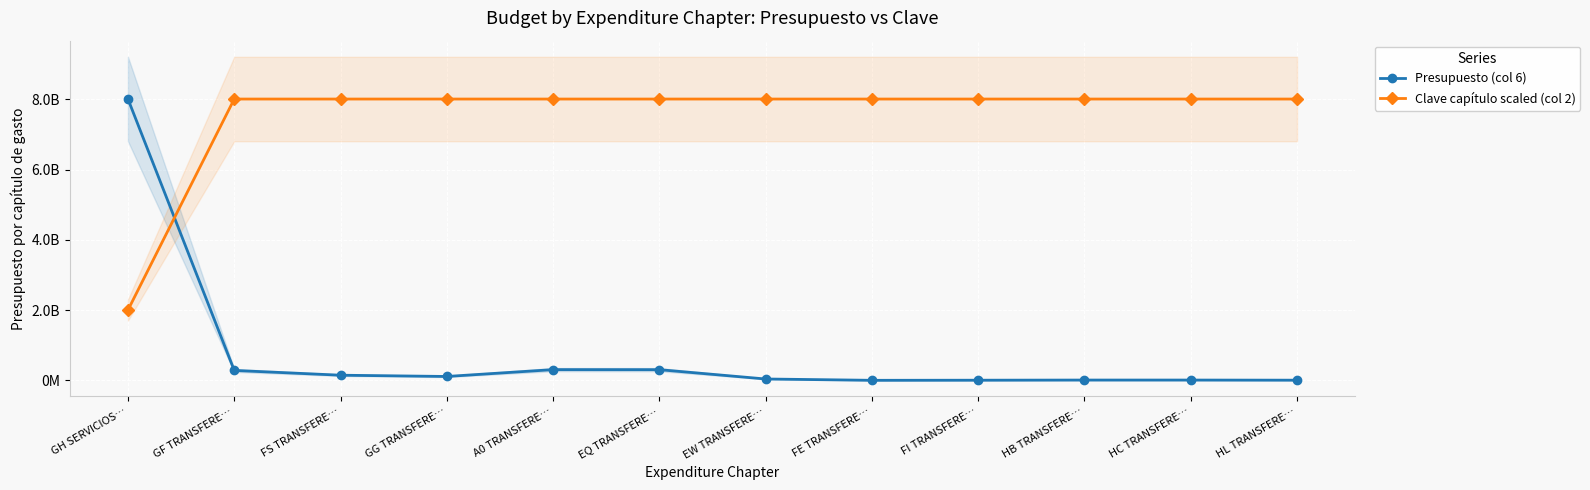

What is the label of the 9th point from the left?

FI TRANSFERE…